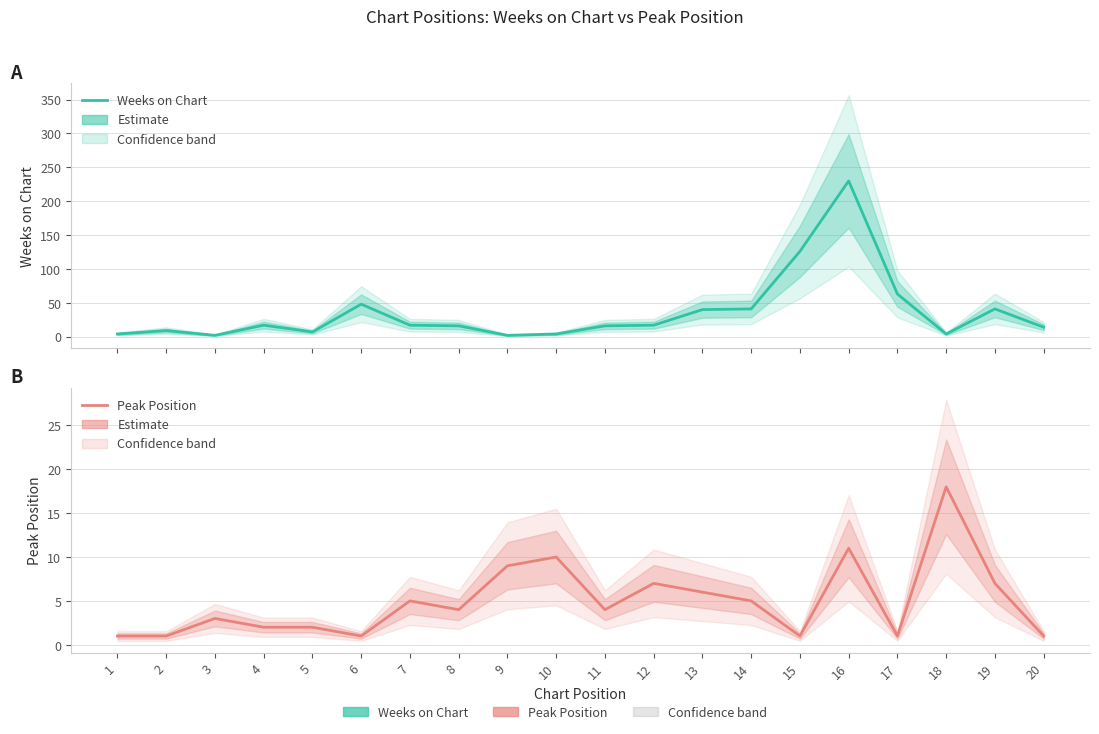

How many interior local peaks does the Peak Position series have?

6